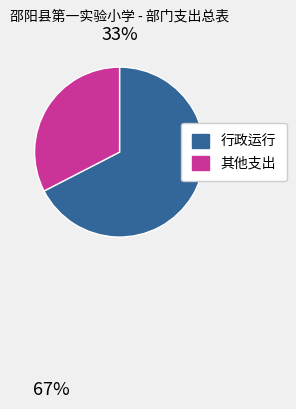

Is there a majority slice in this chart?

Yes